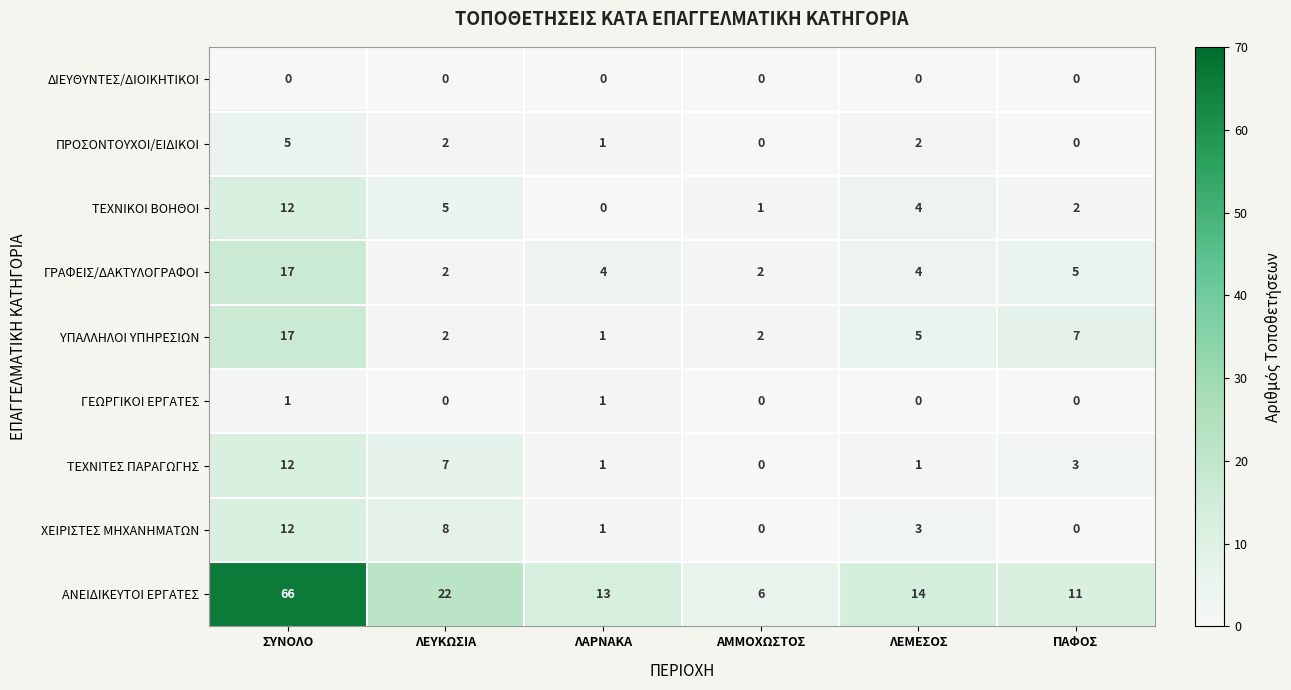

What is the sum of the ΤΕΧΝΙΤΕΣ ΠΑΡΑΓΩΓΗΣ values at ΠΑΦΟΣ and ΑΜΜΟΧΩΣΤΟΣ?

3